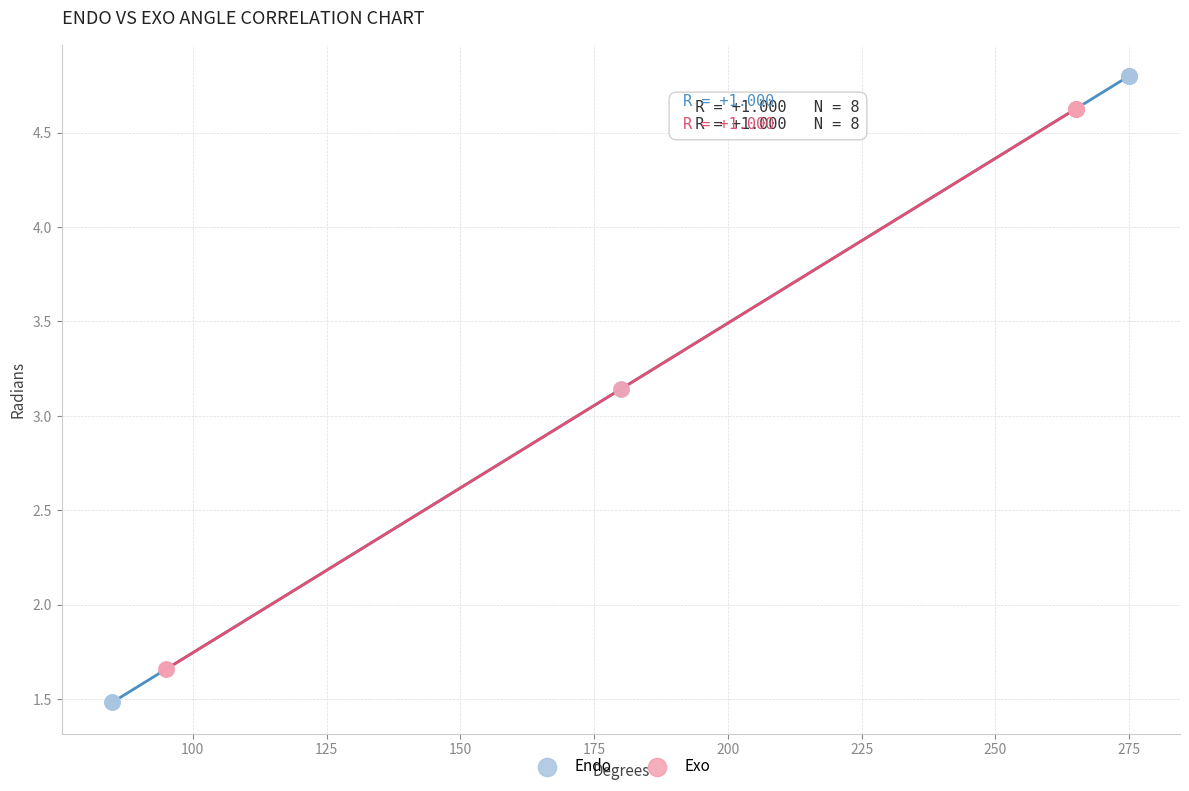

Which series contains the lowest Y value?

Endo